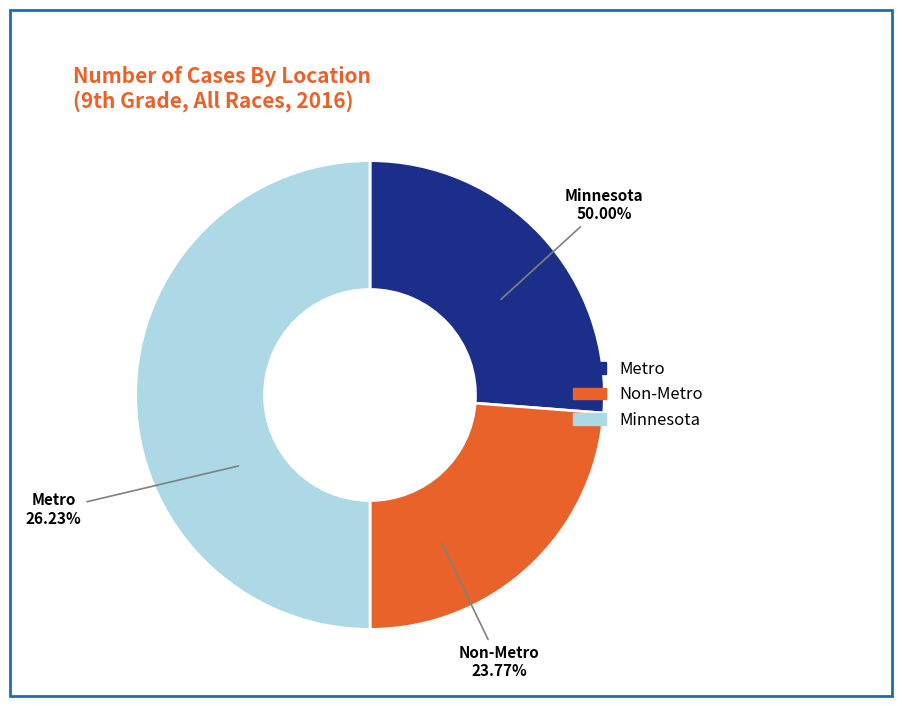

What percentage is the Metro slice, to the nearest percent?

26%